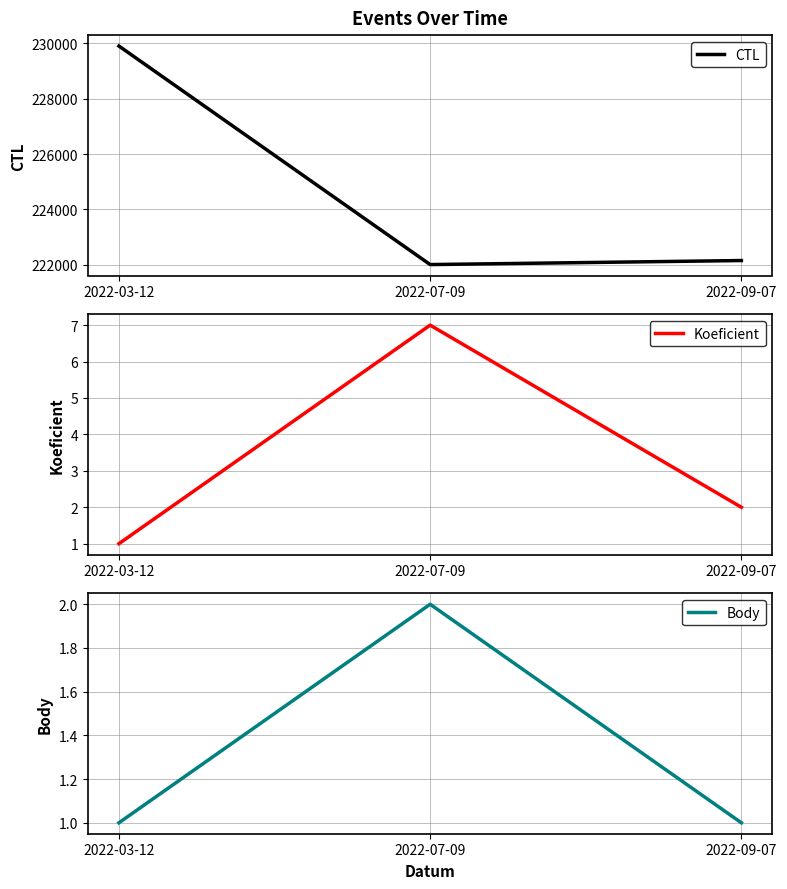

Which category has the lowest value across all series?

2022-03-12